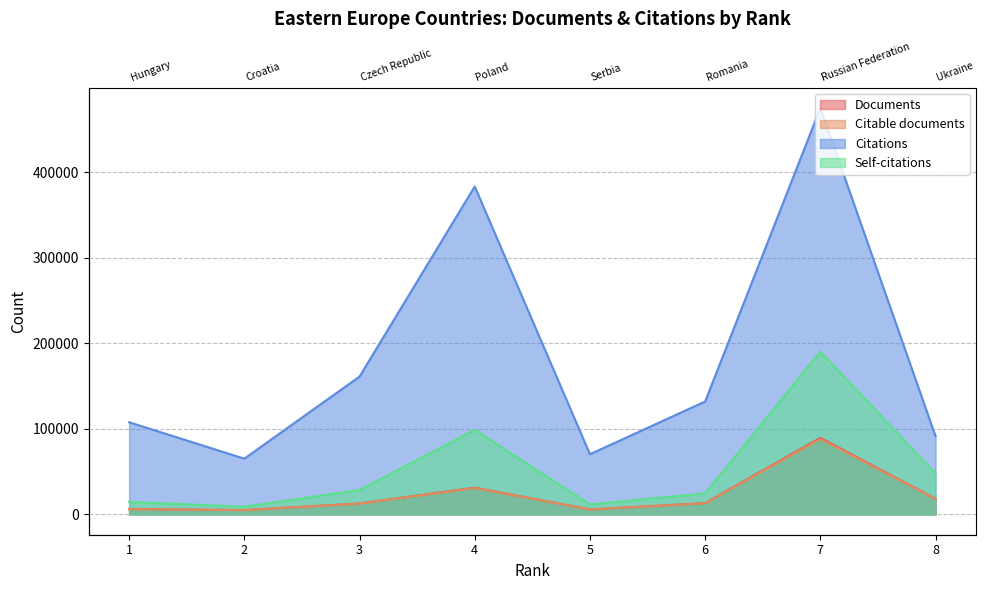

What is the sum of the Citations values at 5 and 4?

453900